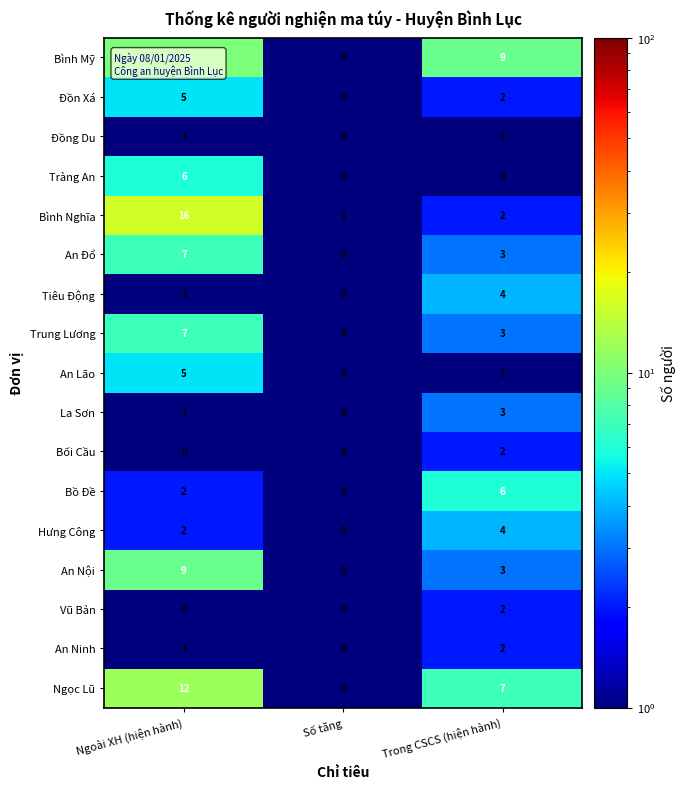

Is the value of Hưng Công at Số tăng greater than the value of An Đổ at Ngoài XH (hiện hành)?

No